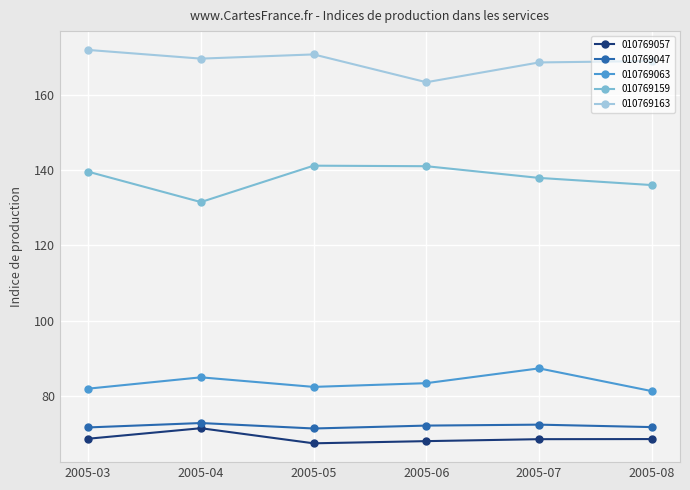

How many lines are shown in the chart?

5